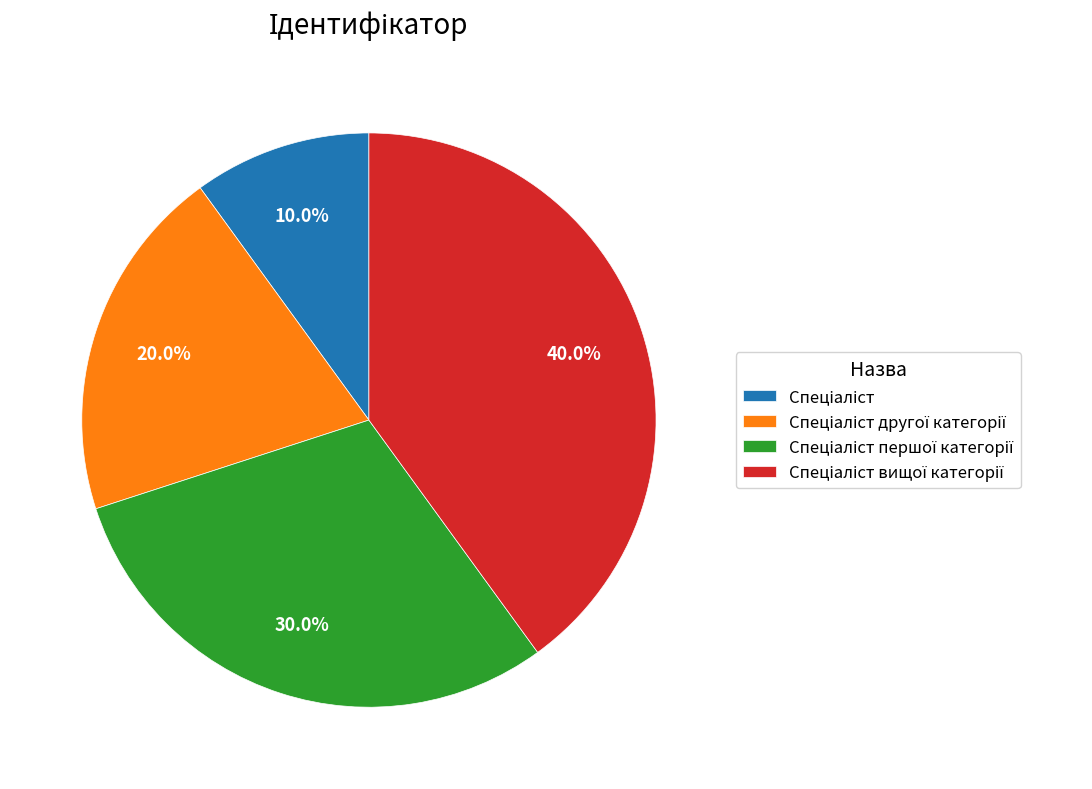

Does any single category account for the majority?

No